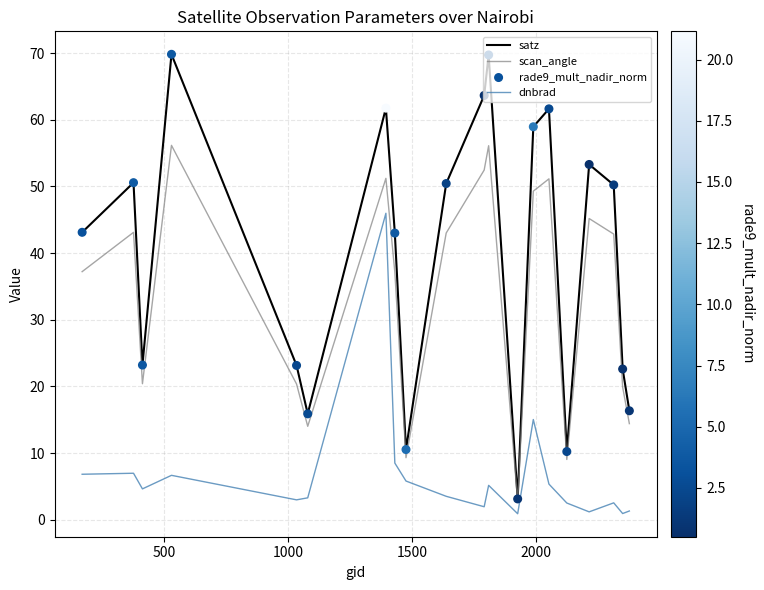

Which series has the largest range (max minus min)?

satz